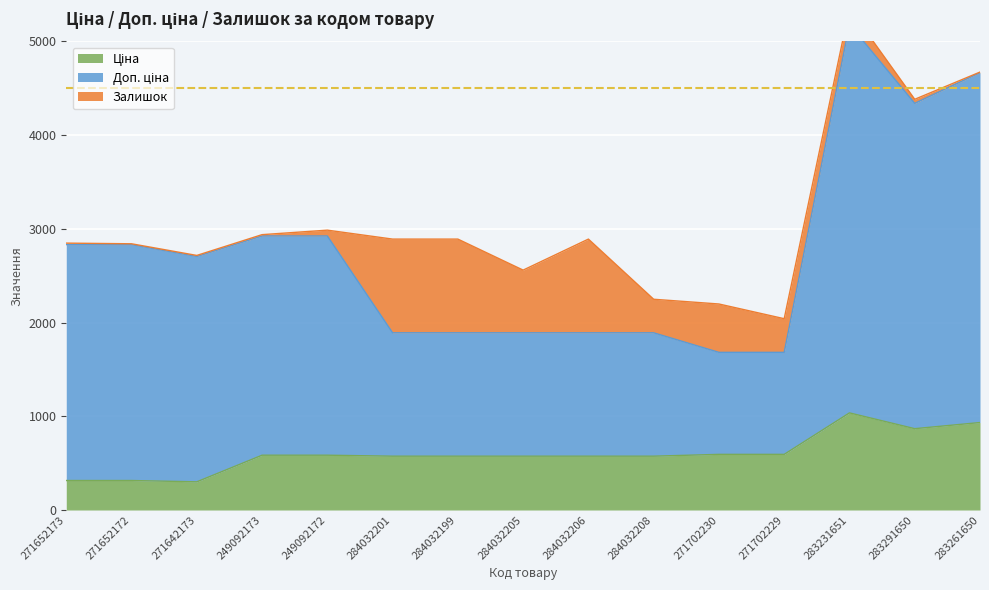

Where does the Доп. ціна series first go above 2705?

271652173